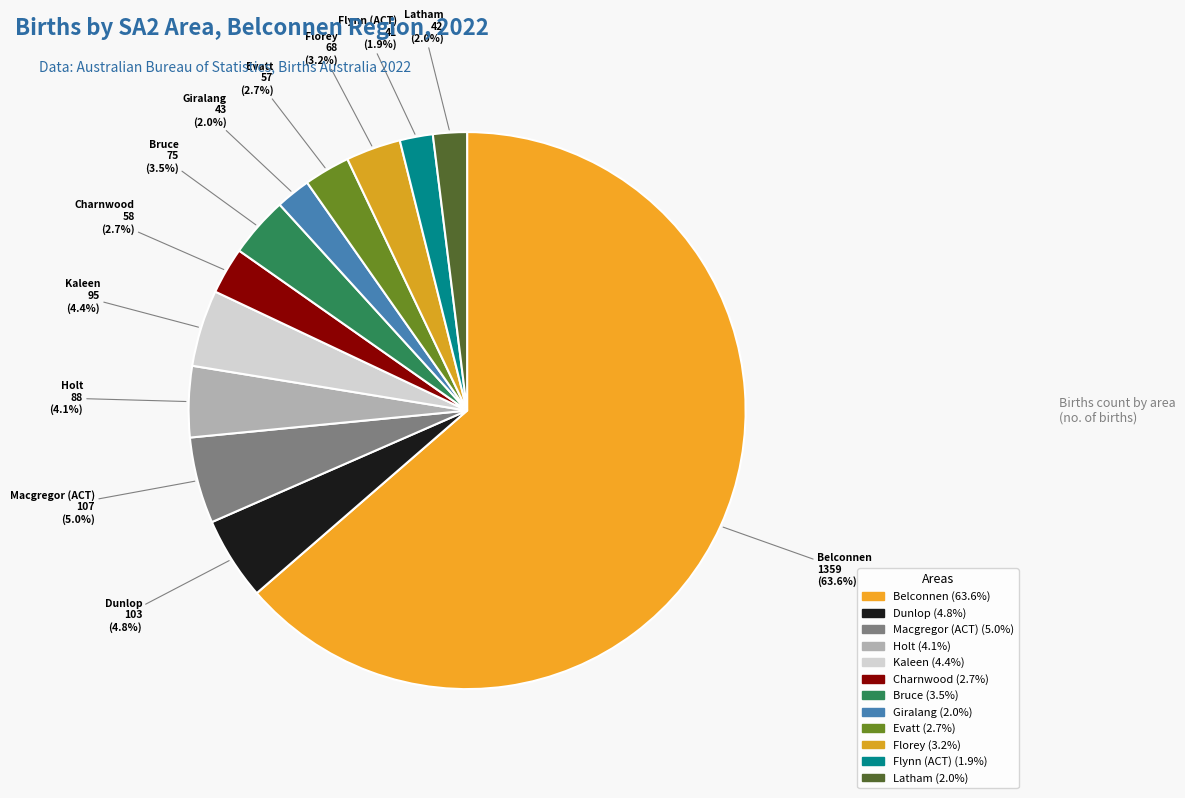

True or false: Belconnen accounts for 64% of the total.

True